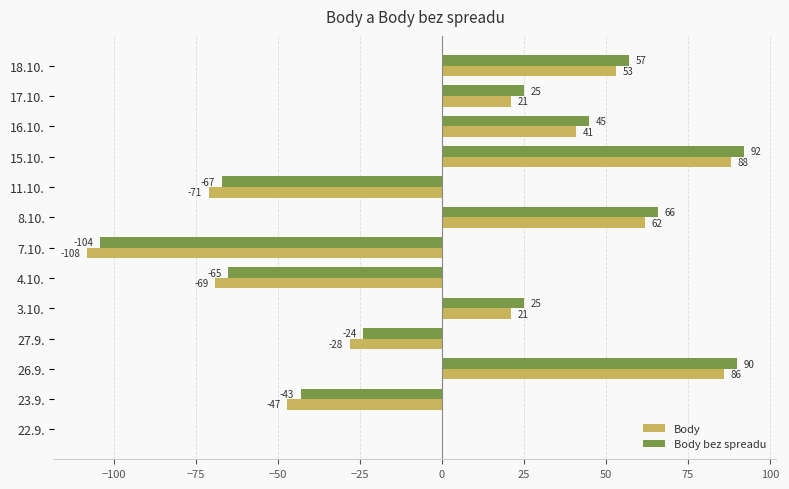

What is the sum of the Body values at 22.9. and 26.9.?

86